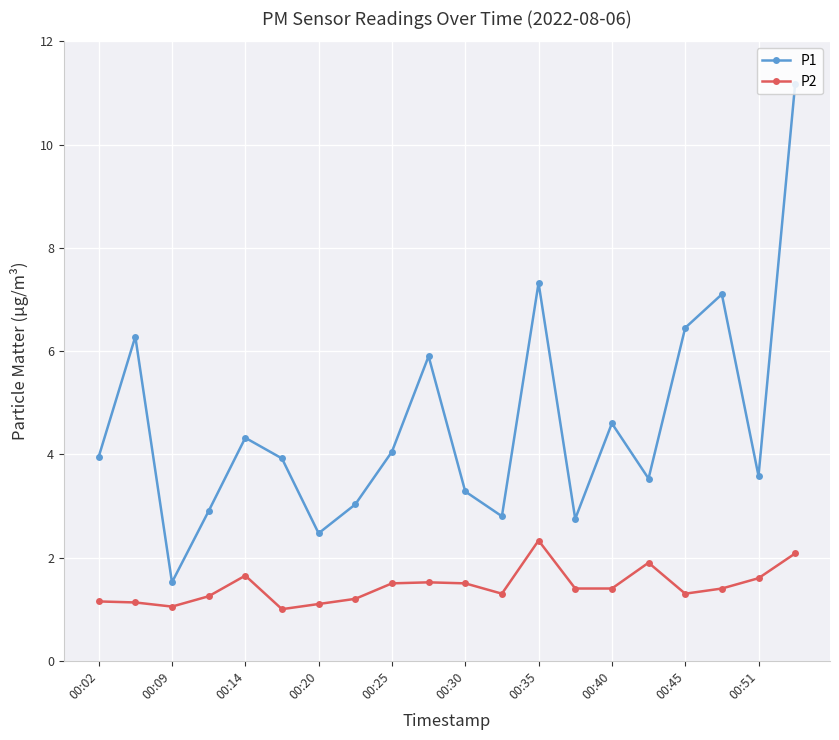

True or false: P2 and P1 intersect in this chart.

False